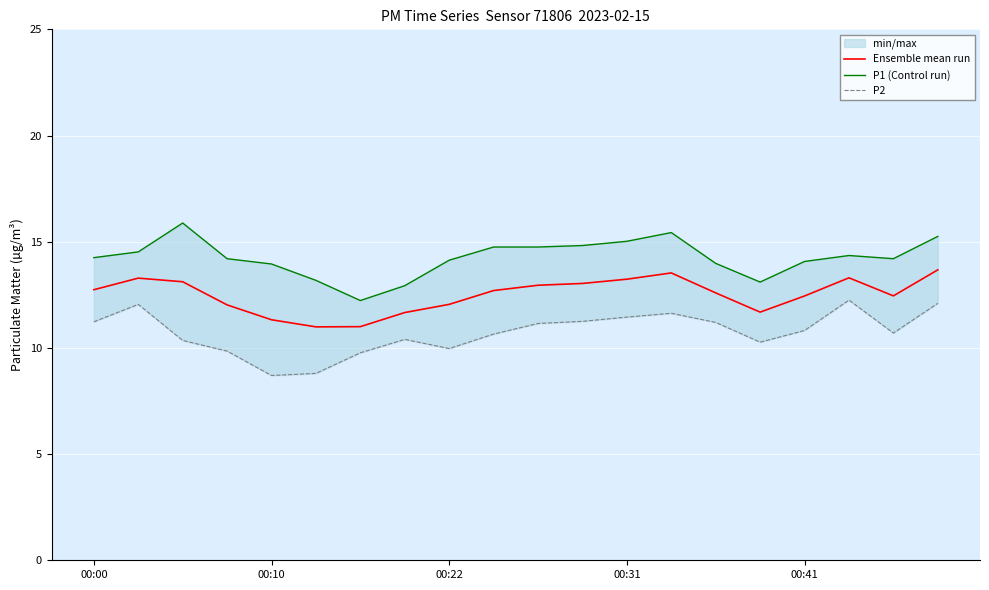

True or false: Ensemble mean run and P1 (Control run) intersect in this chart.

False